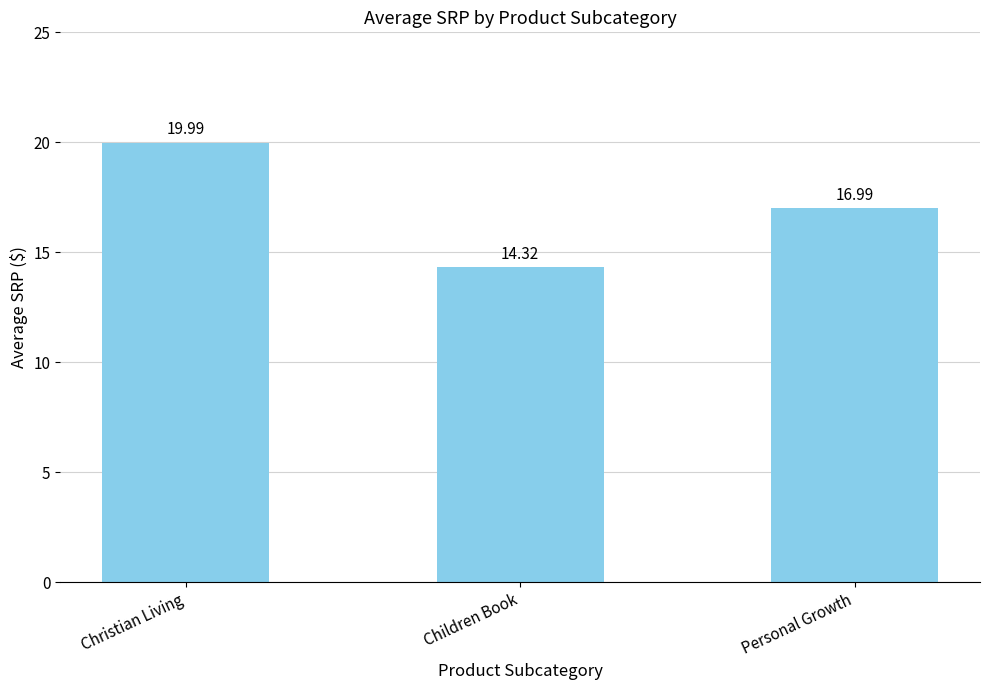

At which label is the value closest to 17?

Personal Growth